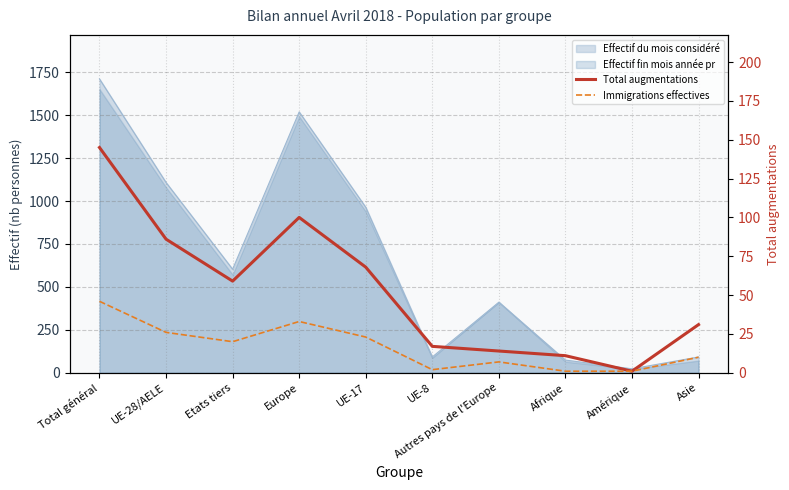

Rank the categories by Total augmentations value from highest to lowest.

Total général, Europe, UE-28/AELE, UE-17, Etats tiers, Asie, UE-8, Autres pays de l'Europe, Afrique, Amérique